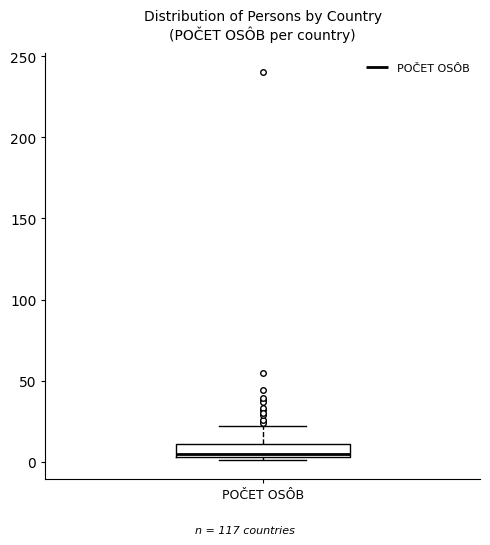

Read this box plot against the y-axis: the position of the median line, the range covered by the box, and the ends of both whiskers. The values are not printed on the chart, so give them approximately, as read against the axis.

median 5 (just above the box's lower edge), box 5 to 10, whiskers 0 to 20